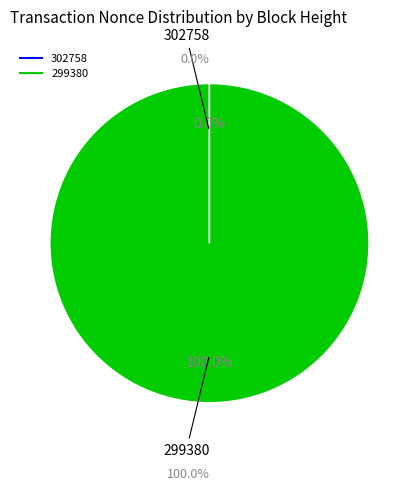

Does 299380 account for over 50% of the chart?

Yes